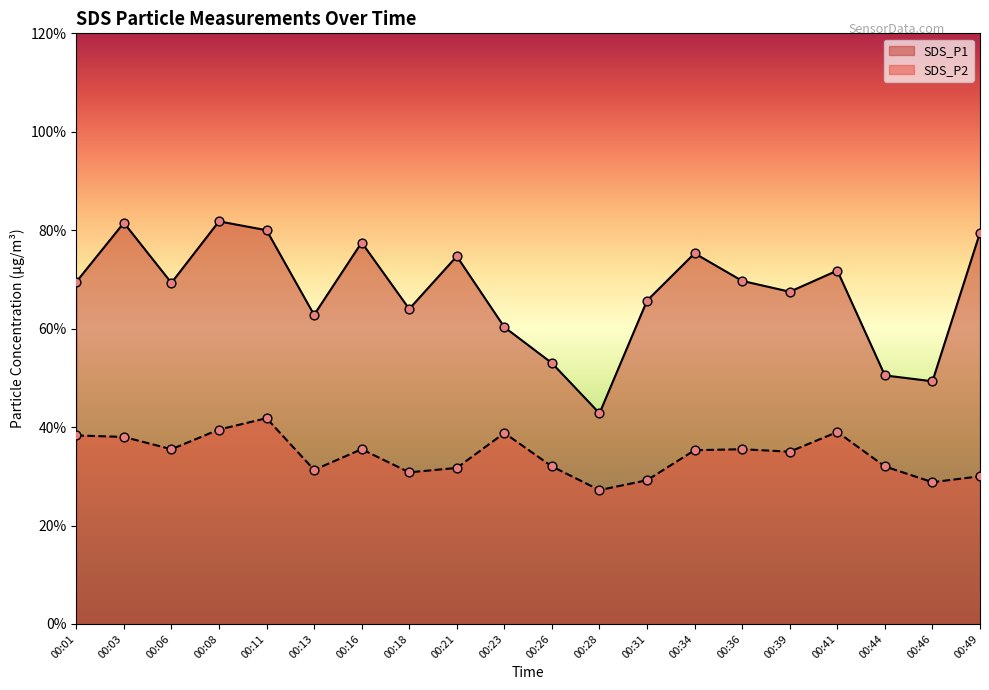

What is the total value across all series at 00:34?

11.1